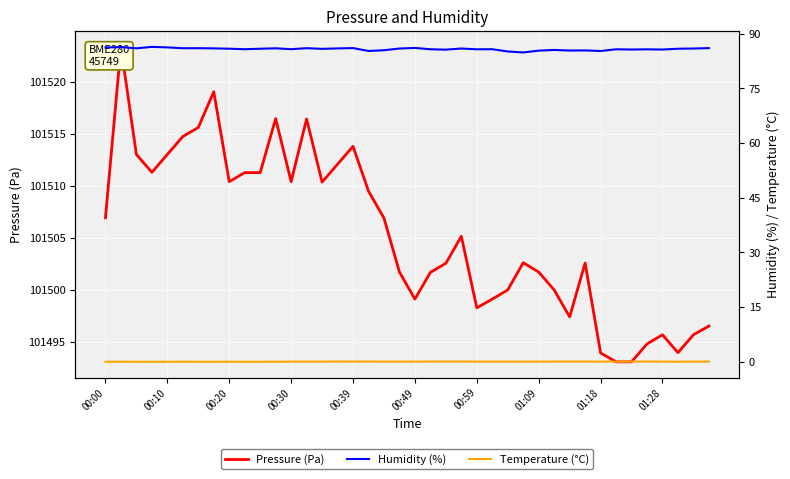

Rank the series at 15 from lowest to highest value.

Temperature (°C), Humidity (%), Pressure (Pa)